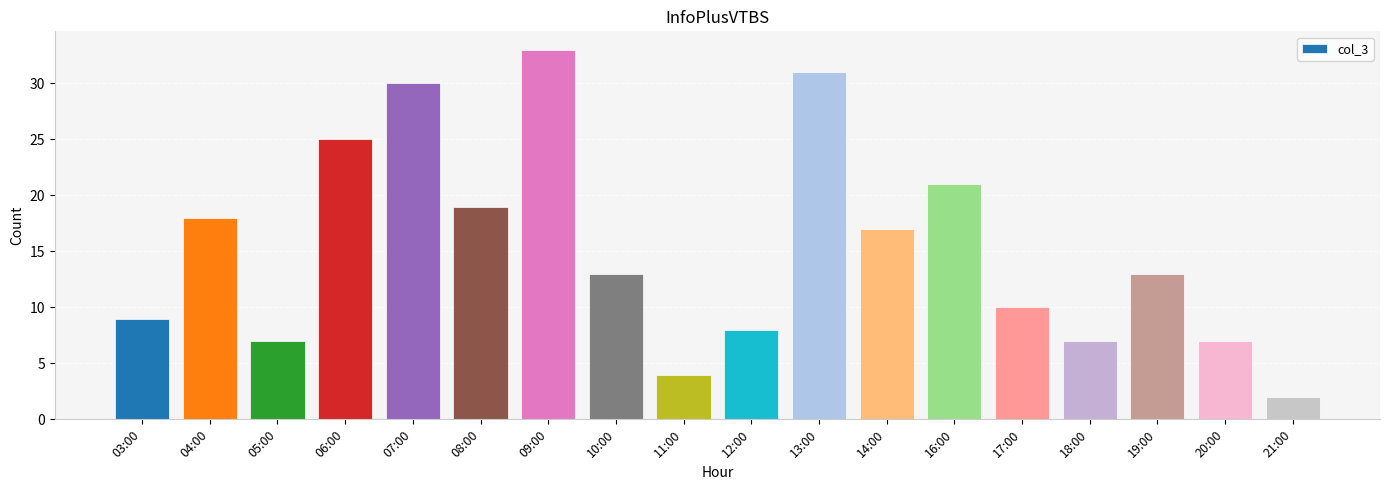

Approximately how many times larger is the value at 14:00 compared to 09:00?

0.5